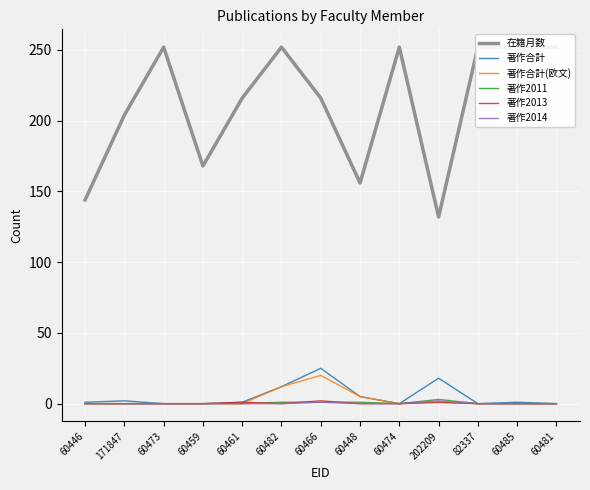

What is the total value across all series at 60474?

252